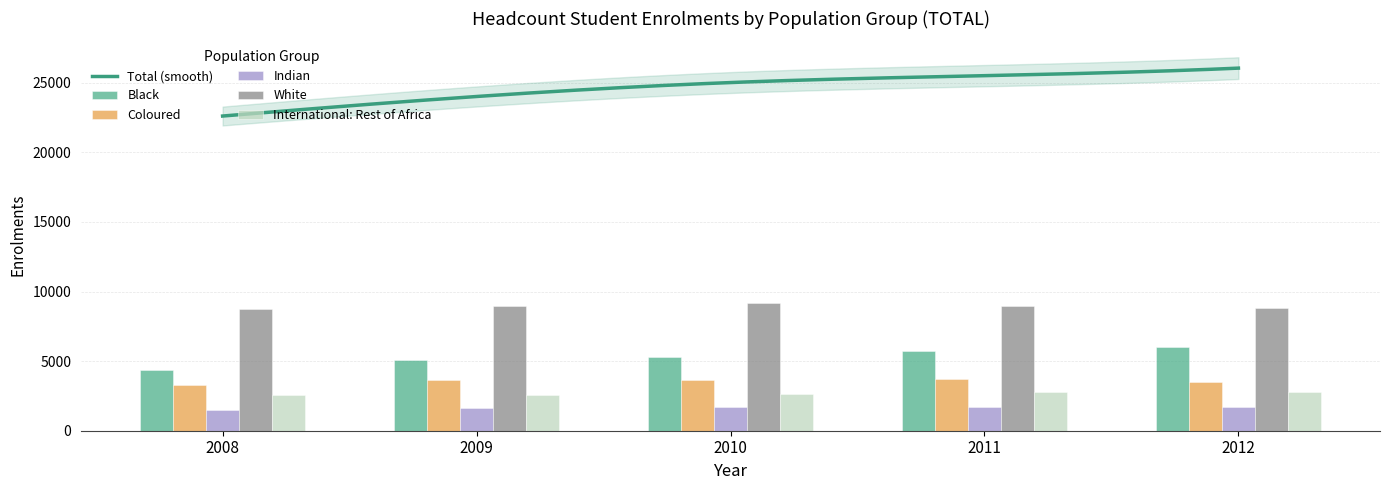

The value of International: Rest of Africa at 2008 is 2598. True or false?

True